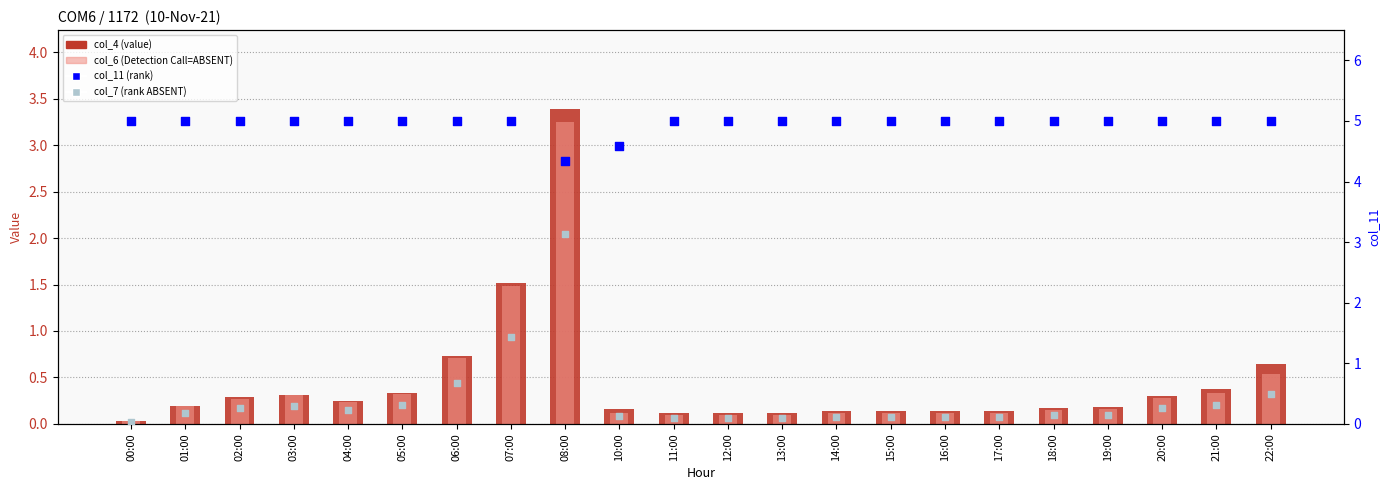

At which category is the sum across all series the highest?

08:00